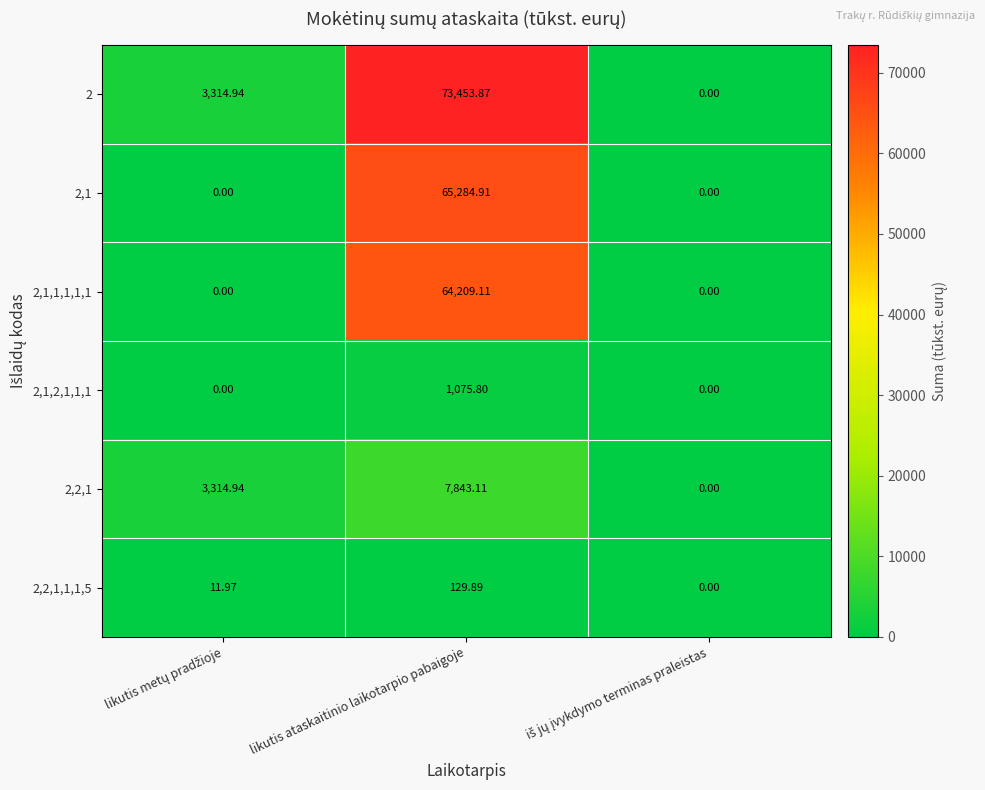

How many values in the 2,2,1,1,1,5 series exceed 11?

2